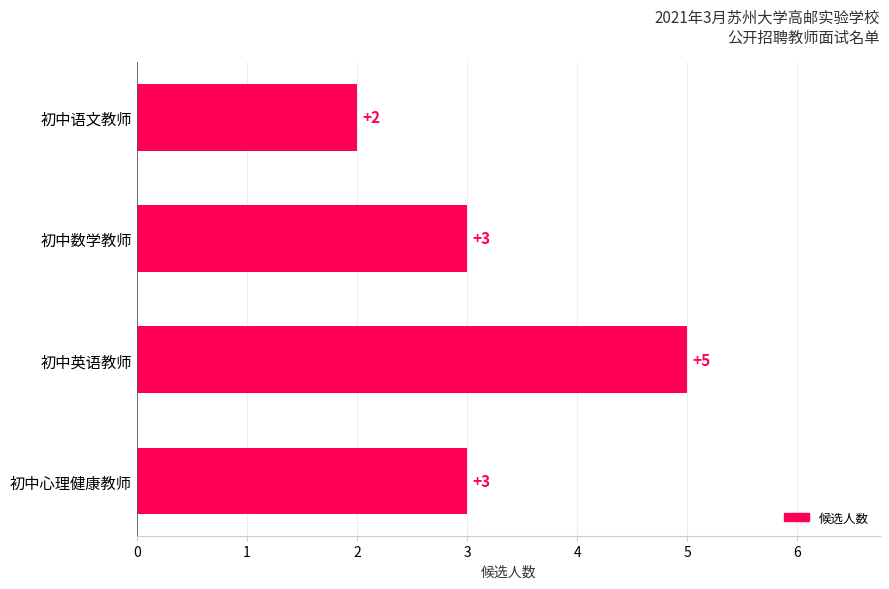

Is it true that the value at 初中心理健康教师 is 3?

True